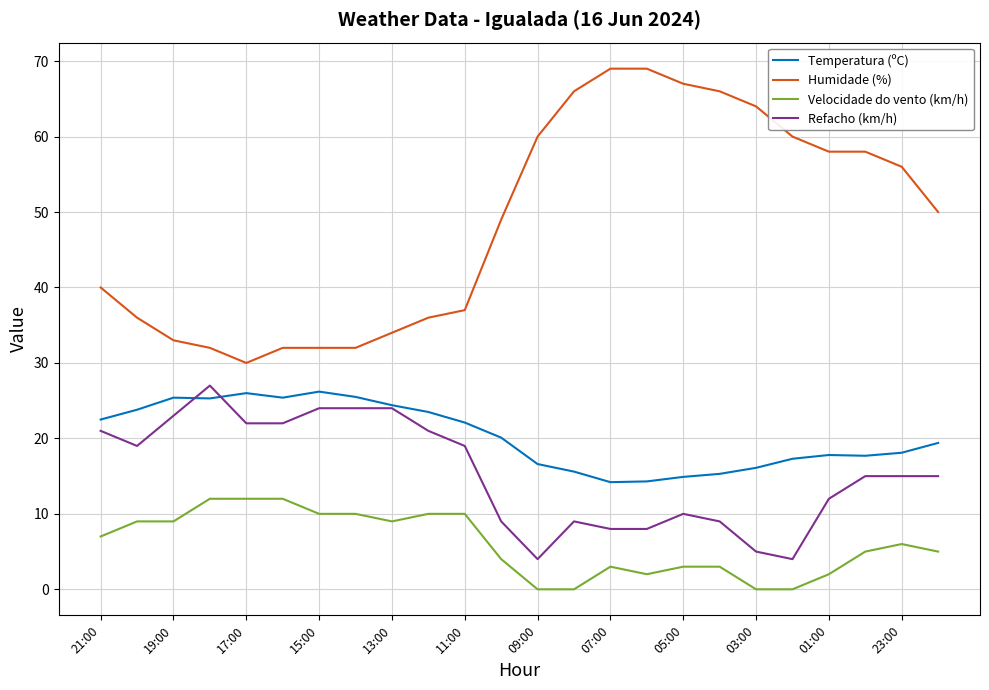

True or false: Velocidade do vento (km/h) and Temperatura (ºC) cross at least once.

False